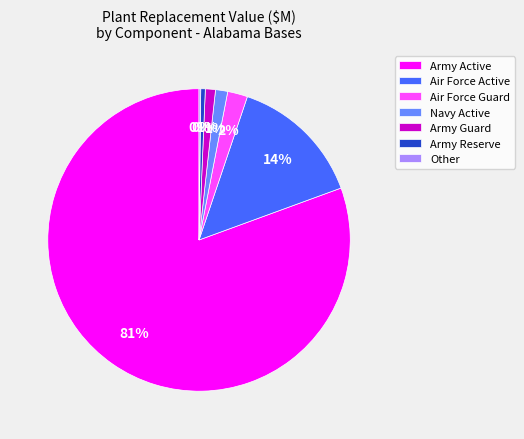

What percentage is the Navy Active slice, to the nearest percent?

1%